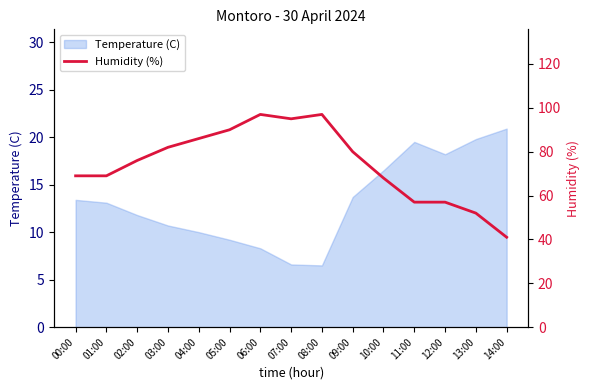

At which category does the chart reach its peak across all series?

06:00